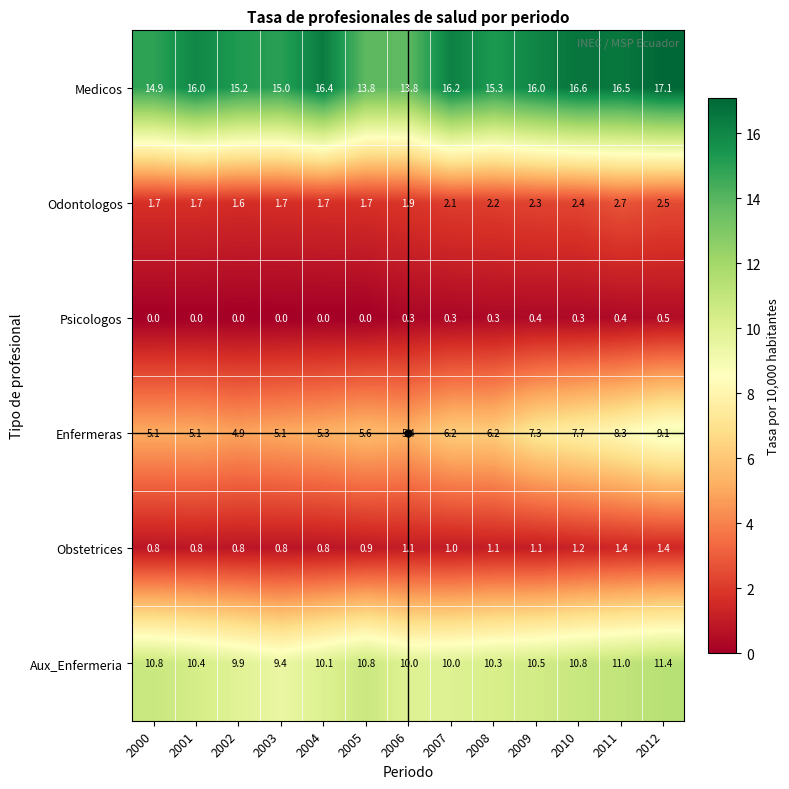

What is the difference between the maximum and minimum values in the Enfermeras series?

4.2